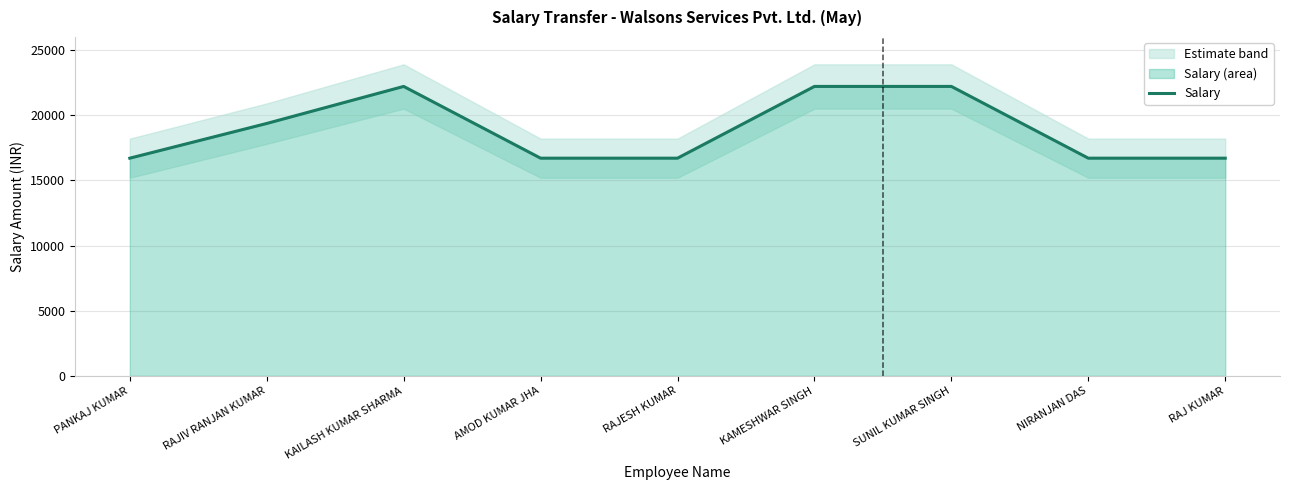

How many lines are shown in the chart?

1